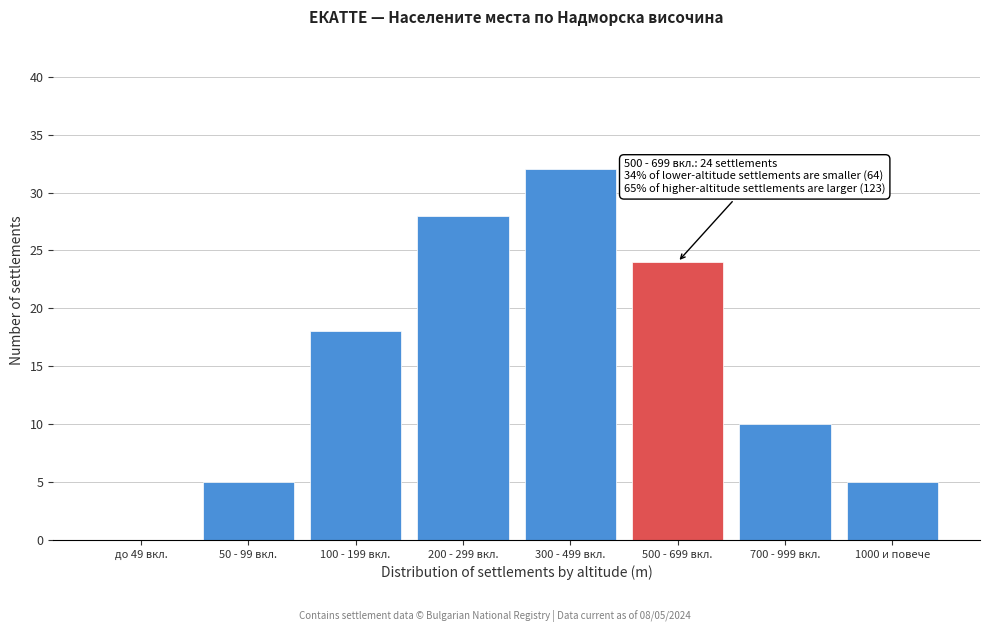

Reading left to right, list all the values displayed in this chart.

до 49 вкл.=0	50 - 99 вкл.=5	100 - 199 вкл.=18	200 - 299 вкл.=28	300 - 499 вкл.=32	500 - 699 вкл.=24	700 - 999 вкл.=10	1000 и повече=5